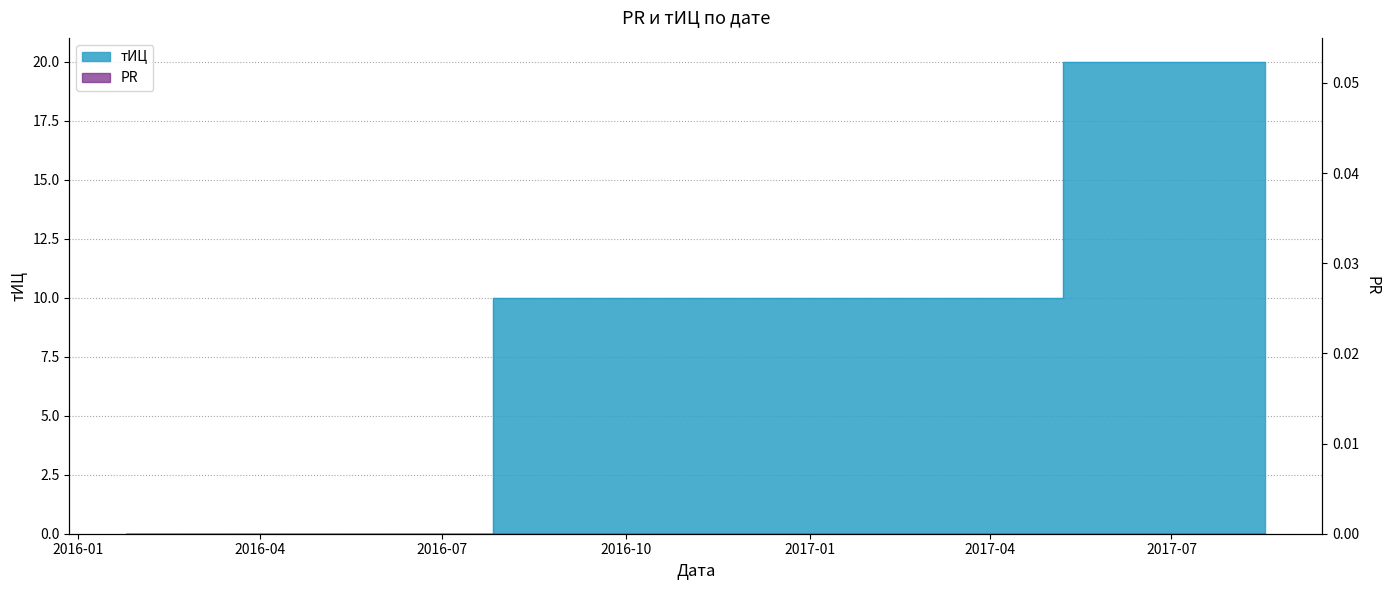

True or false: the data shows 20 at 2017-08-17.

True